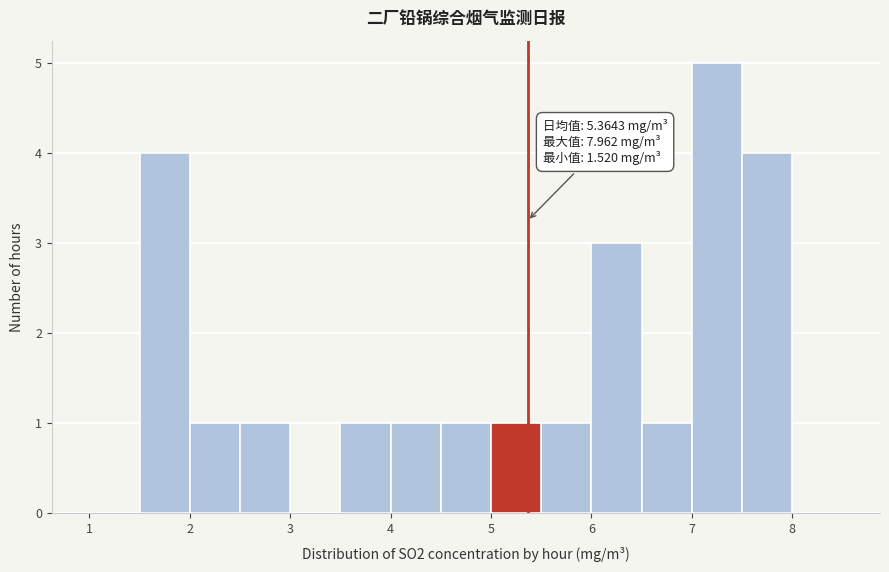

Over which range of the x-axis is the bar tallest?

7.0 to 7.5